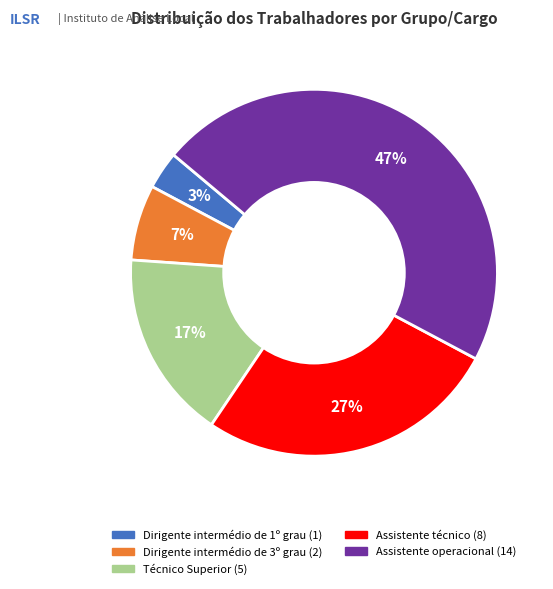

Approximately how many times larger is the value at Técnico Superior compared to Assistente operacional?

0.4